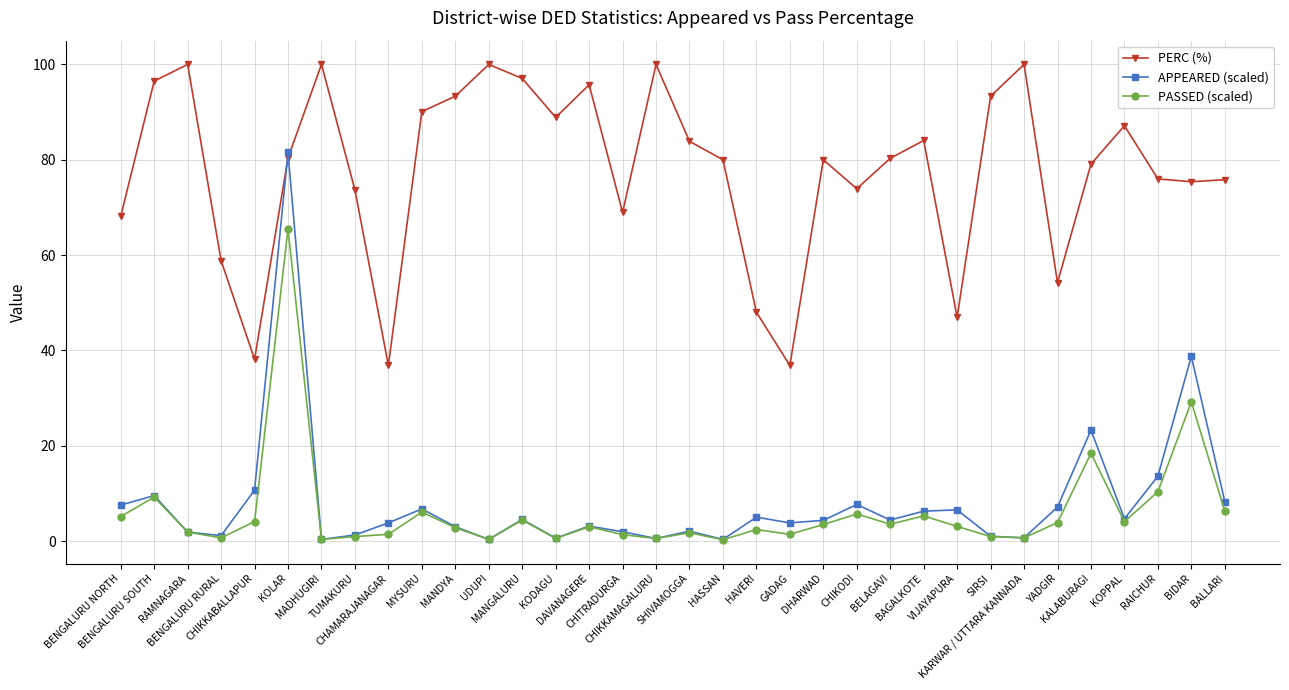

What is the difference between the highest and lowest values at VIJAYAPURA?

43.9